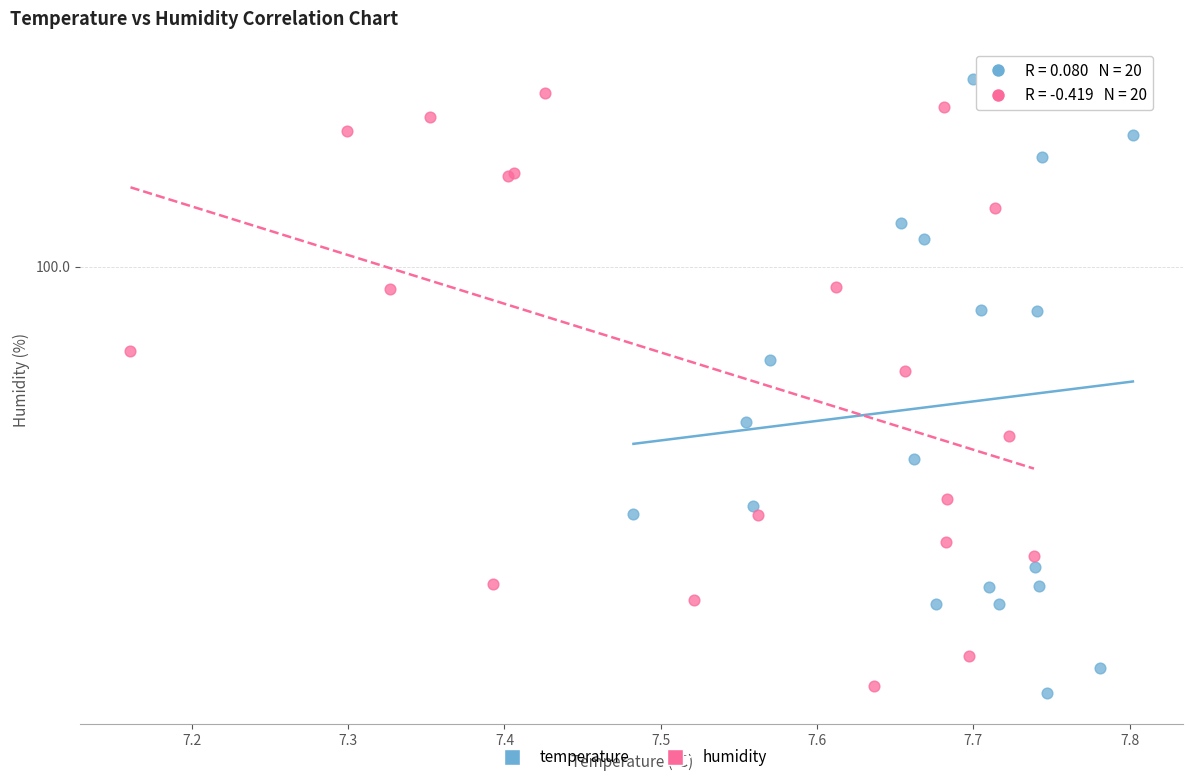

Which series reaches the maximum Y coordinate?

temperature